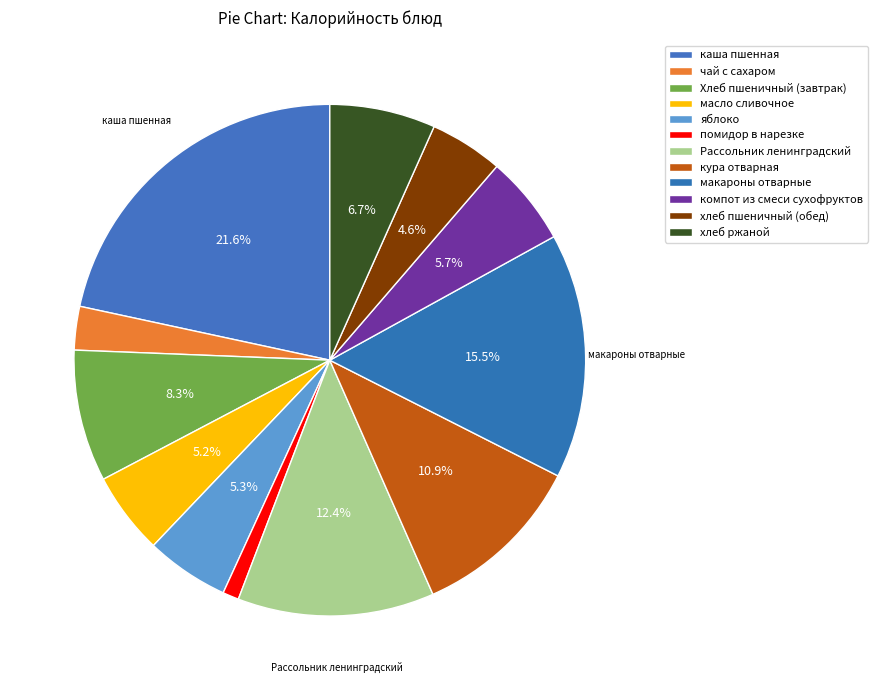

How many segments does this pie chart have?

12